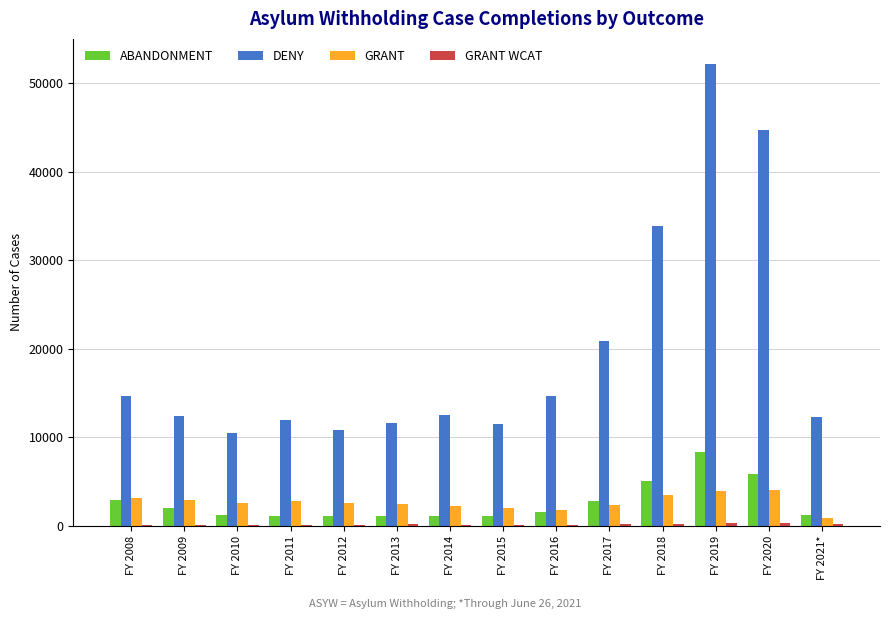

Which series has the largest total across all categories?

DENY